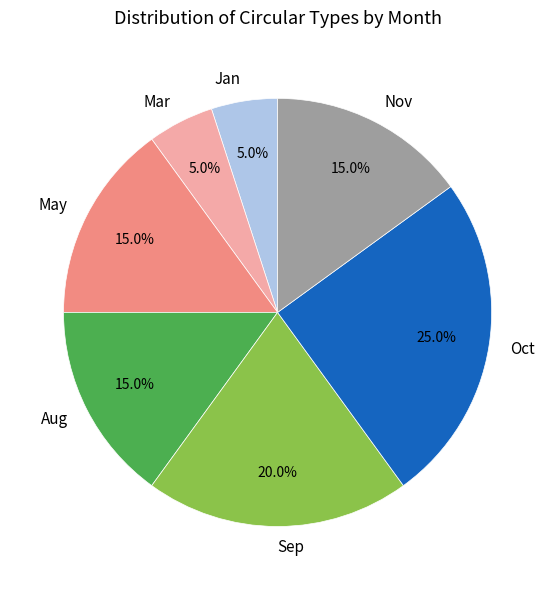

To the nearest percent, what percentage of the pie is Oct?

25%